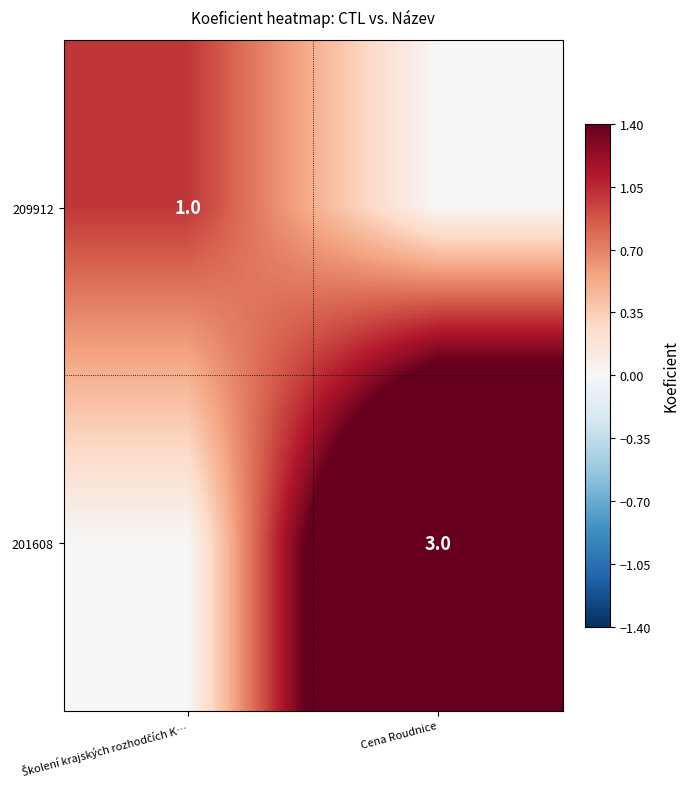

At which category is the sum across all series the highest?

Cena Roudnice